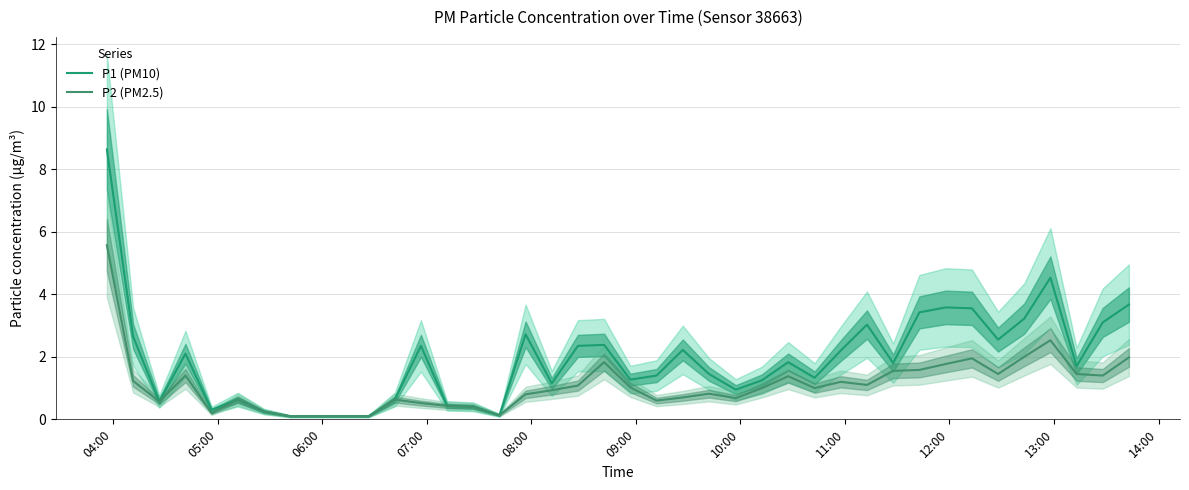

Count the number of data series in this chart.

2